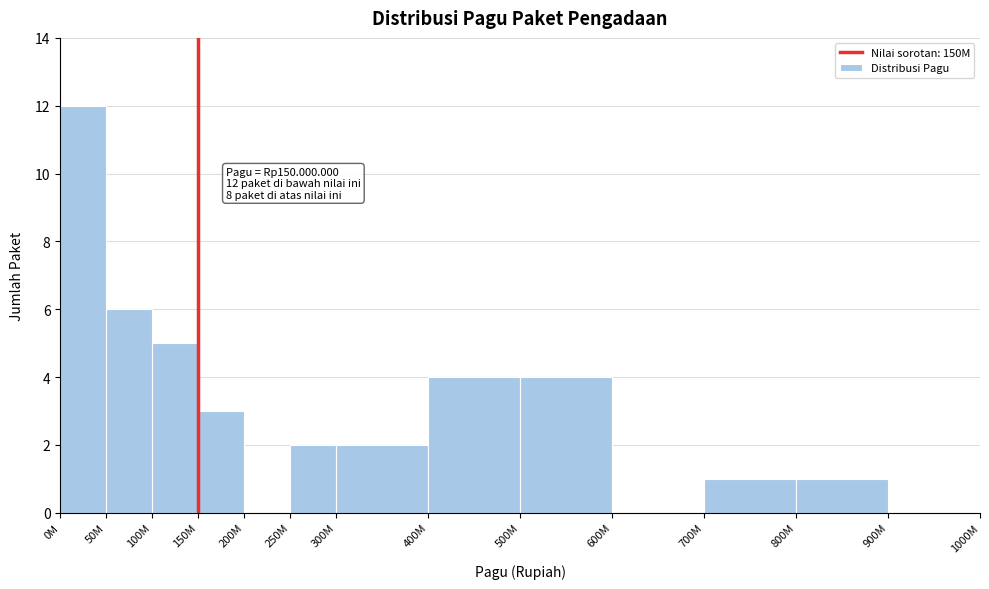

Reading right to left, extract all data points from this chart.

900M=0	800M=1	700M=1	600M=0	500M=4	400M=4	300M=2	250M=2	200M=0	150M=3	100M=5	50M=6	0M=12